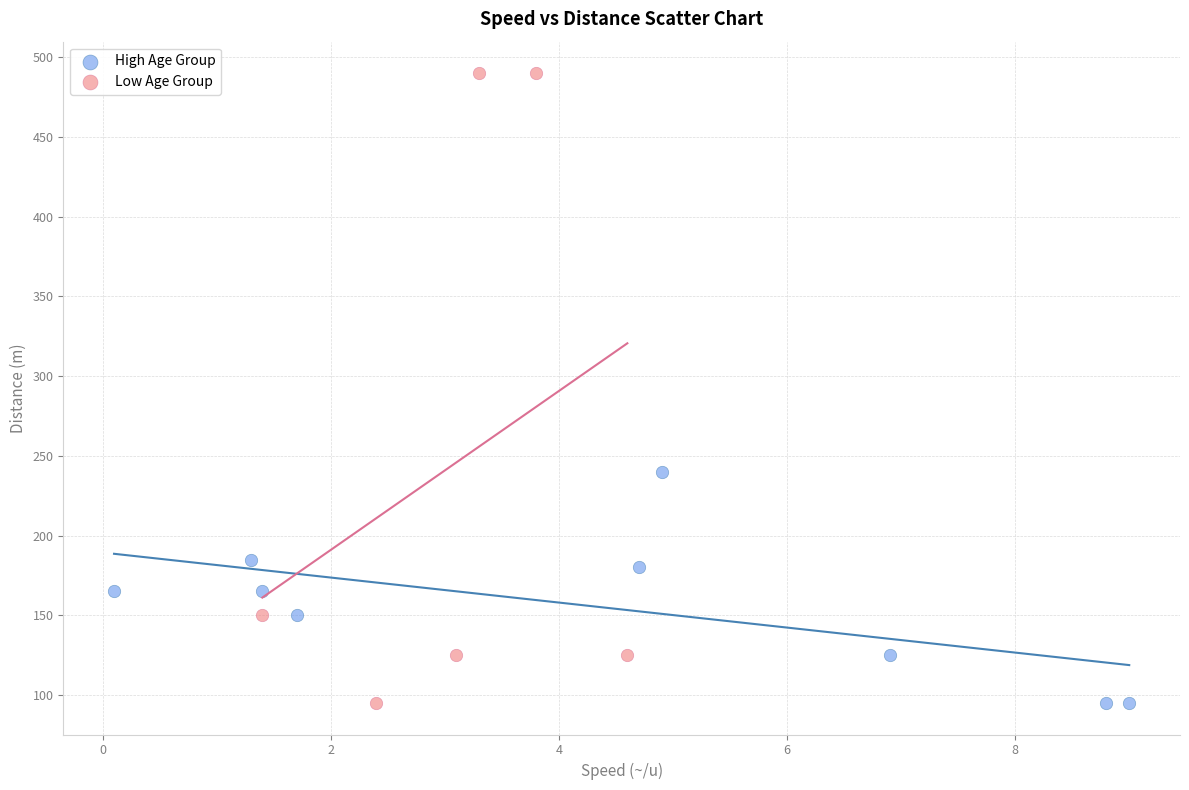

What are all the series names shown in the legend?

High Age Group, Low Age Group